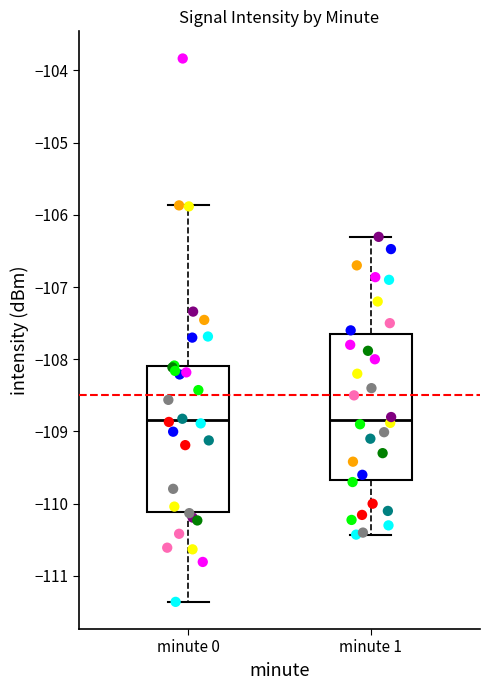

Where is the upper edge of the box for minute 0 on the y-axis? The values are not printed on the chart, so give them approximately, as read against the axis.

-108.1